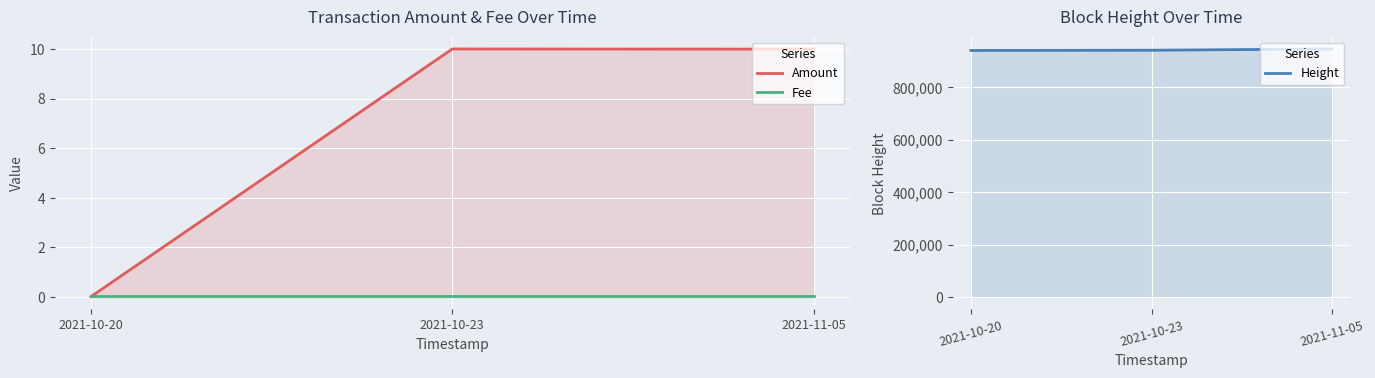

How many distinct data groups are displayed?

3